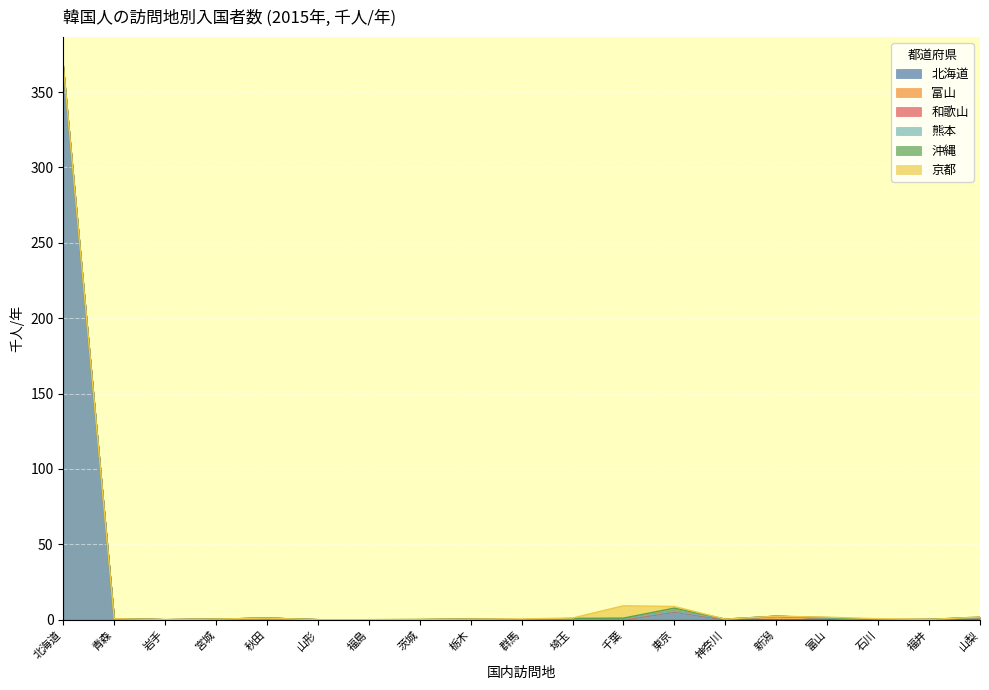

At 新潟, list the series in order from largest to smallest.

富山, 北海道, 和歌山, 熊本, 沖縄, 京都